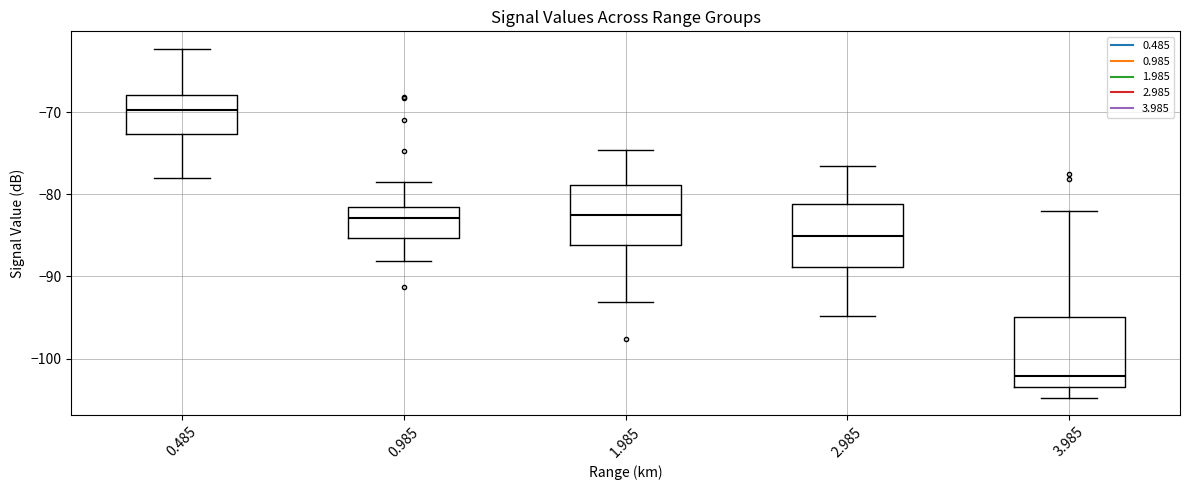

Reading left to right, read every box against the y-axis: the position of its median line, the range the box covers, and the ends of its whiskers. The values are not printed on the chart, so give them approximately, as read against the axis.

0.485: median -70, box -73 to -68, whiskers -78 to -62
0.985: median -83, box -85 to -82, whiskers -88 to -78
1.985: median -83, box -86 to -79, whiskers -93 to -75
2.985: median -85, box -89 to -81, whiskers -95 to -77
3.985: median -102, box -103 to -95, whiskers -105 to -82